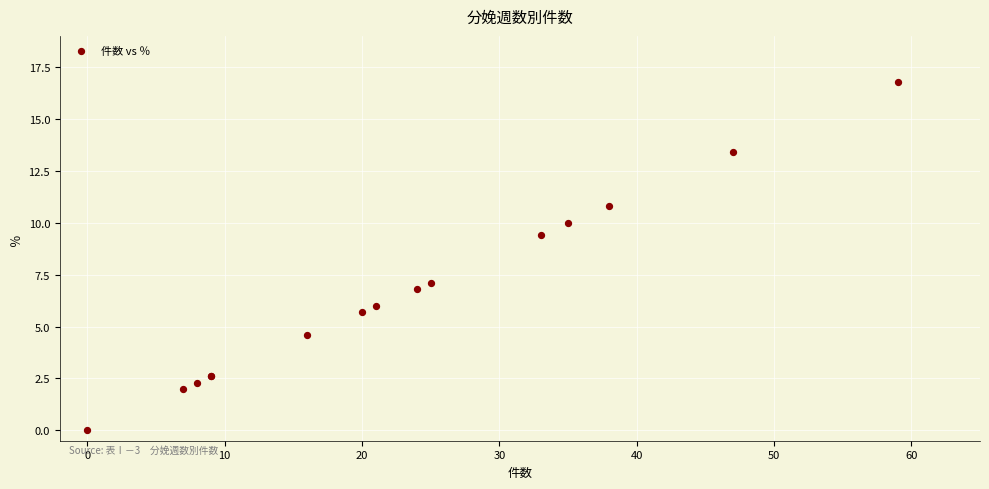

What Y value in the scatter plot is closest to 8?

7.1